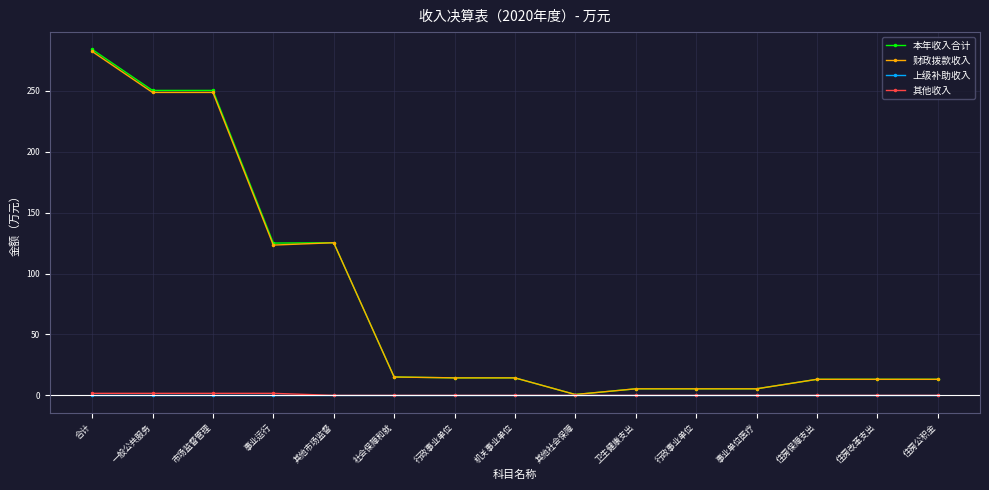

How many categories are shown in the chart?

15